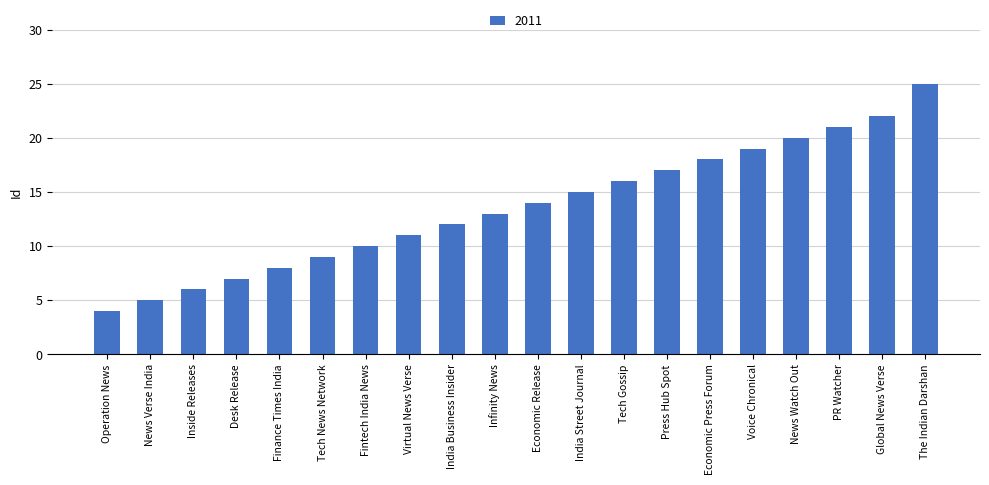

Reading left to right, what are all the values shown in this chart?

Operation News=4	News Verse India=5	Inside Releases=6	Desk Release=7	Finance Times India=8	Tech News Network=9	Fintech India News=10	Virtual News Verse=11	India Business Insider=12	Infinity News=13	Economic Release=14	India Street Journal=15	Tech Gossip=16	Press Hub Spot=17	Economic Press Forum=18	Voice Chronical=19	News Watch Out=20	PR Watcher=21	Global News Verse=22	The Indian Darshan=25